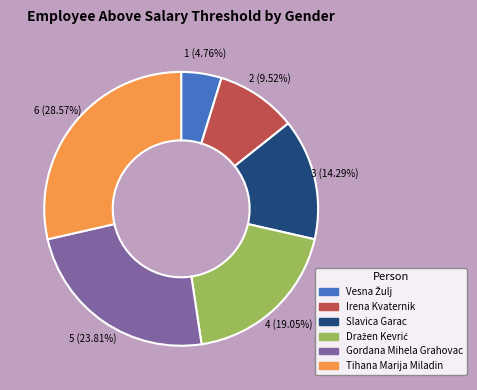

To the nearest percent, what is the average slice percentage?

17%